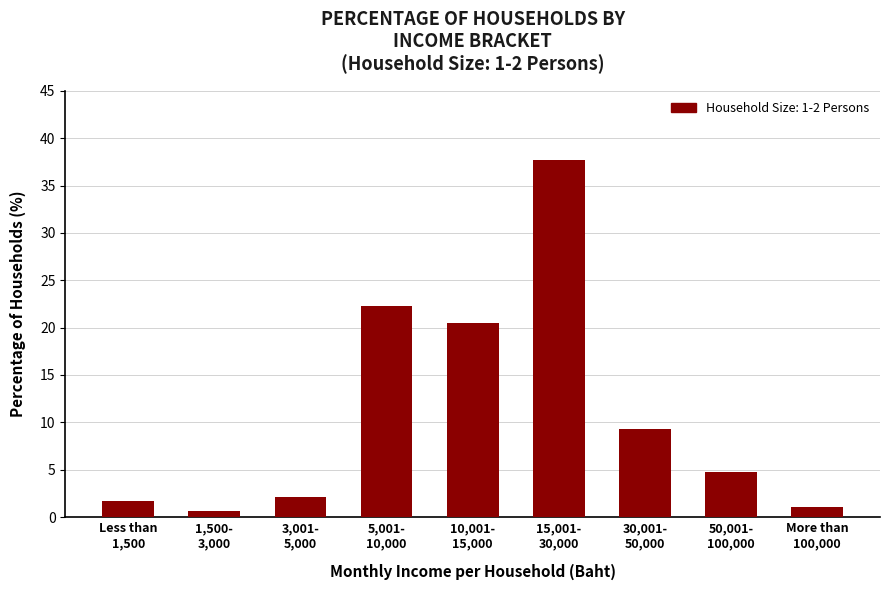

List the labels in order of value, smallest first.

1,500-
3,000, More than
100,000, Less than
1,500, 3,001-
5,000, 50,001-
100,000, 30,001-
50,000, 10,001-
15,000, 5,001-
10,000, 15,001-
30,000